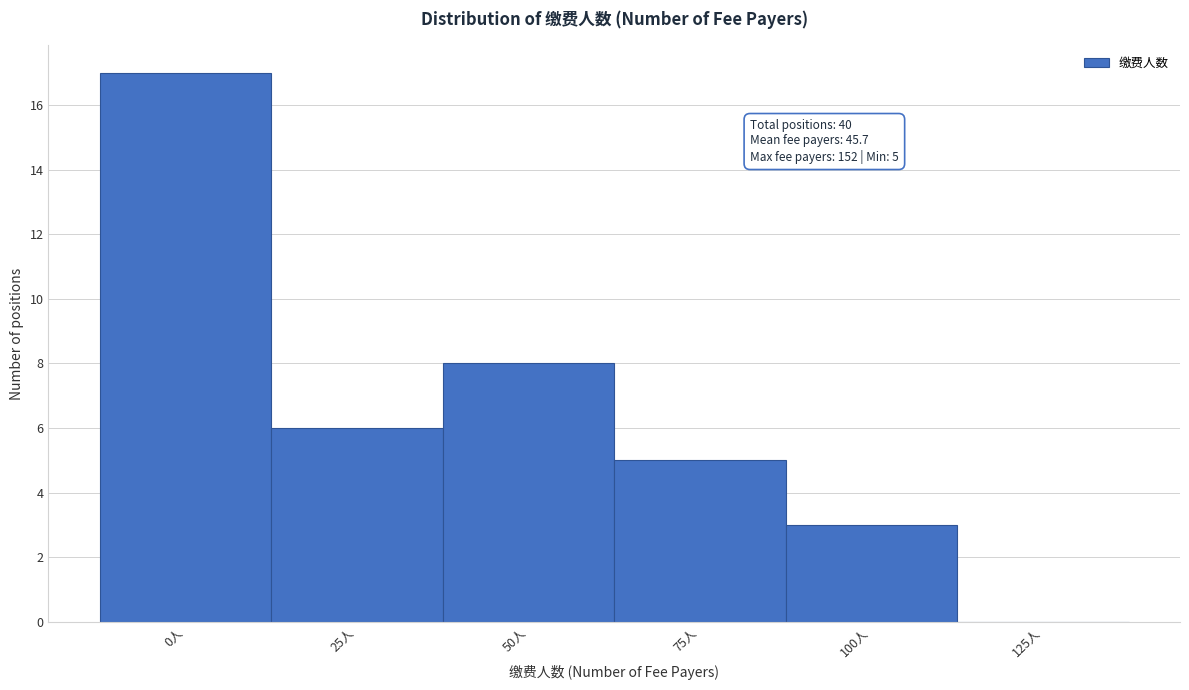

Reading right to left, extract all data points from this chart.

125人=0	100人=3	75人=5	50人=8	25人=6	0人=17